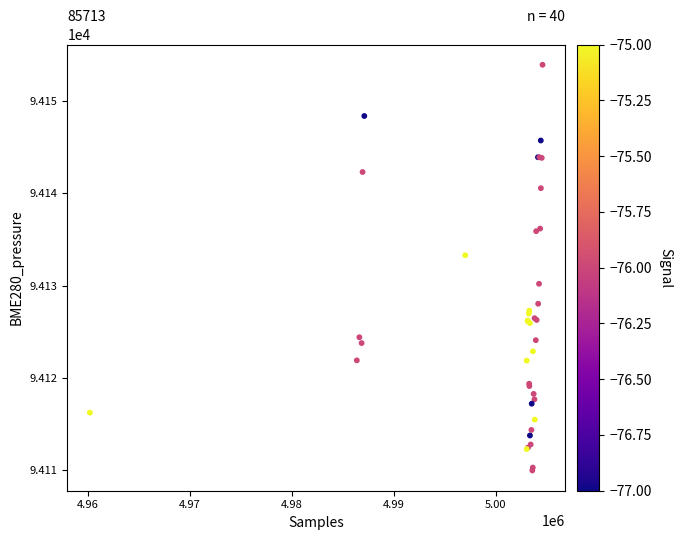

What Y value in the scatter plot is closest to 94131?

94130.2